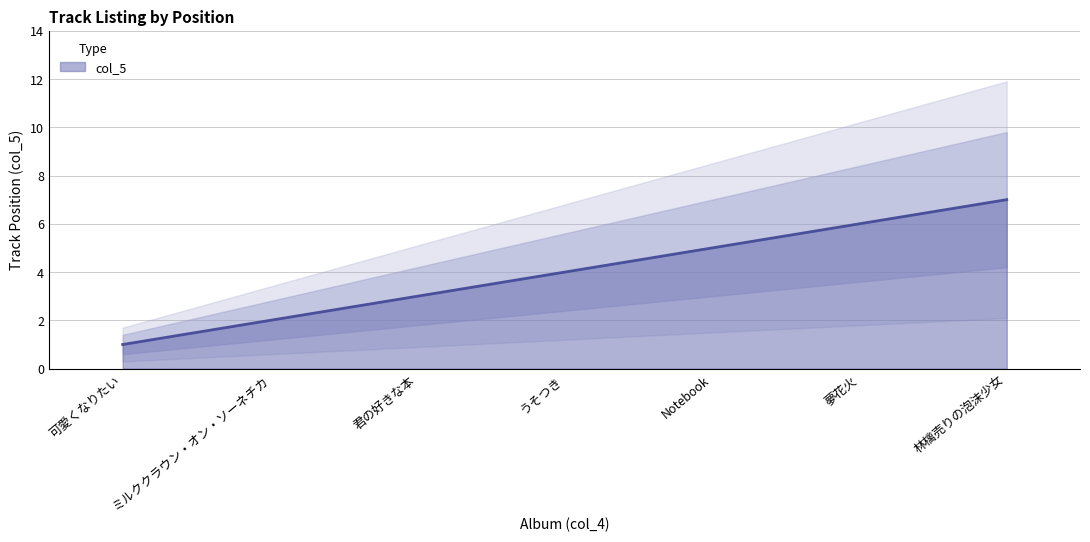

What is the sum of the values at 夢花火 and Notebook?

11